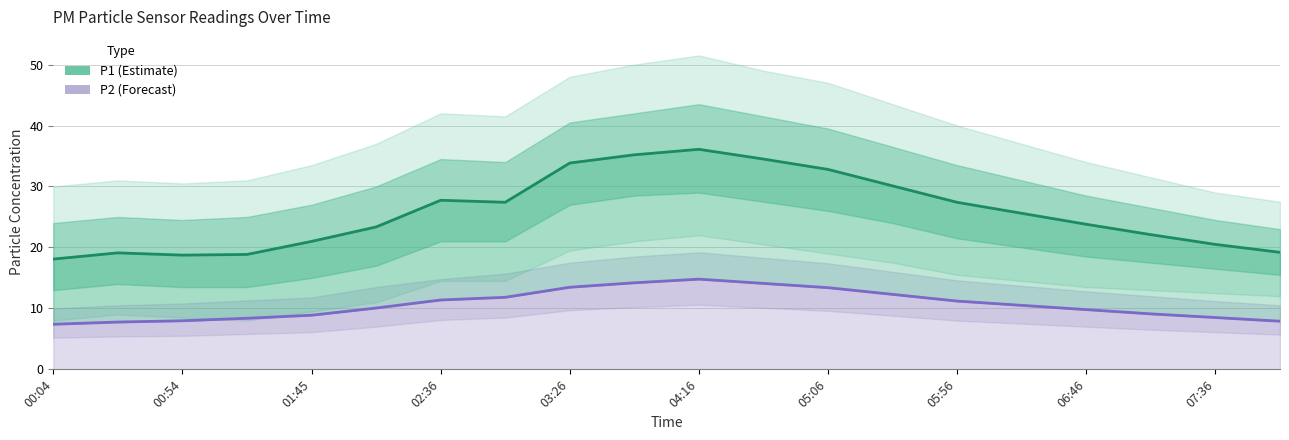

Rank the series by their maximum value, from highest to lowest.

P1 (Estimate), P2 (Forecast)